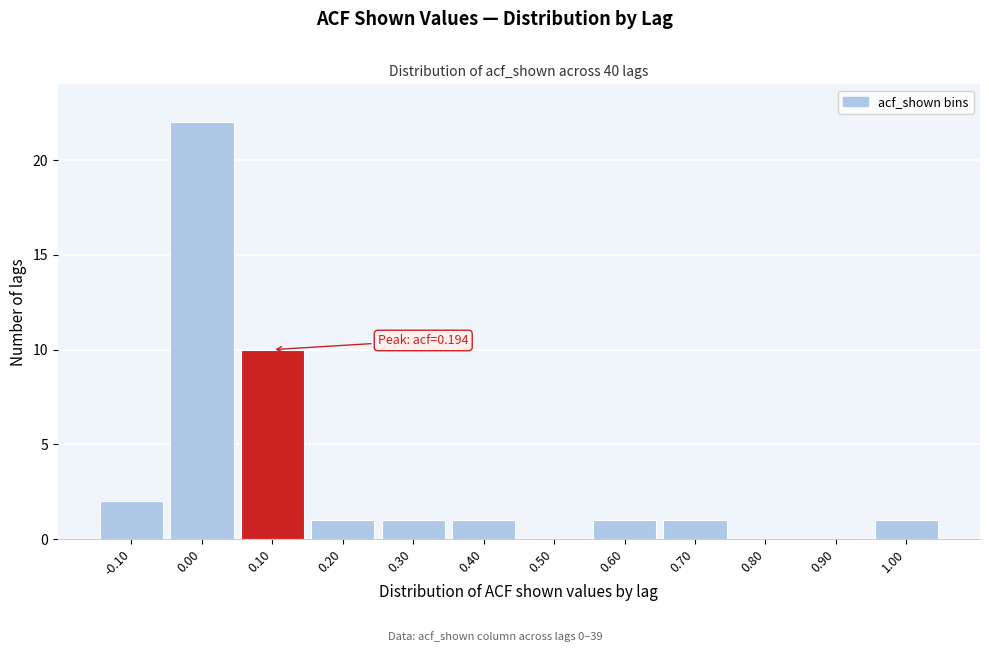

Reading right to left, transcribe all the data shown in this chart.

1.00=1	0.90=0	0.80=0	0.70=1	0.60=1	0.50=0	0.40=1	0.30=1	0.20=1	0.10=10	0.00=22	-0.10=2